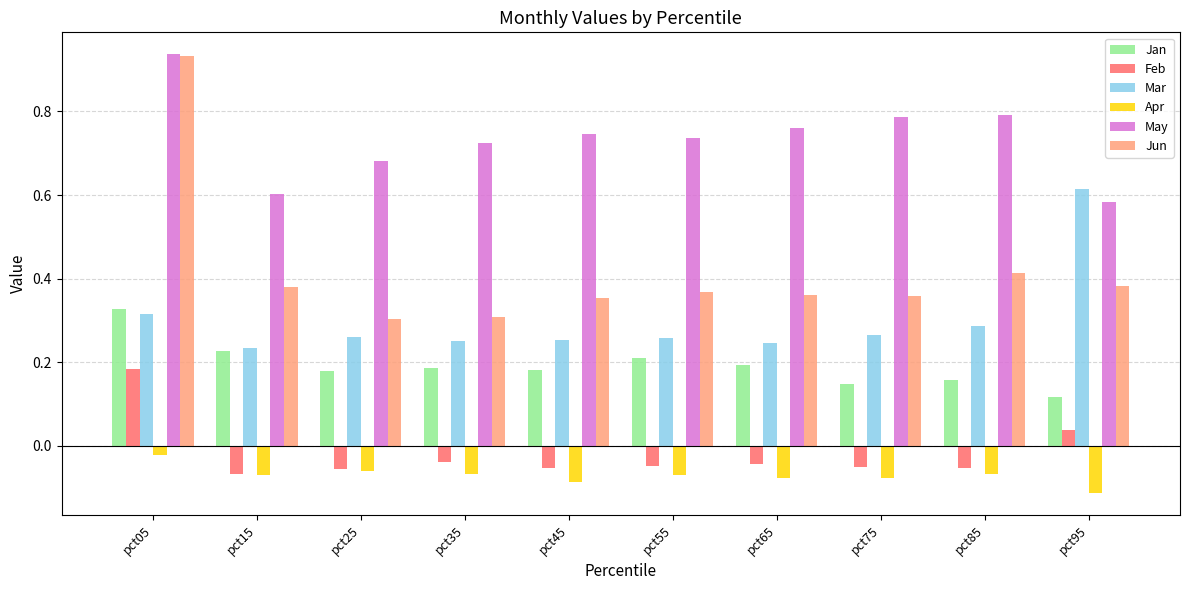

The Mar series shows 0.4 at pct85. True or false?

False